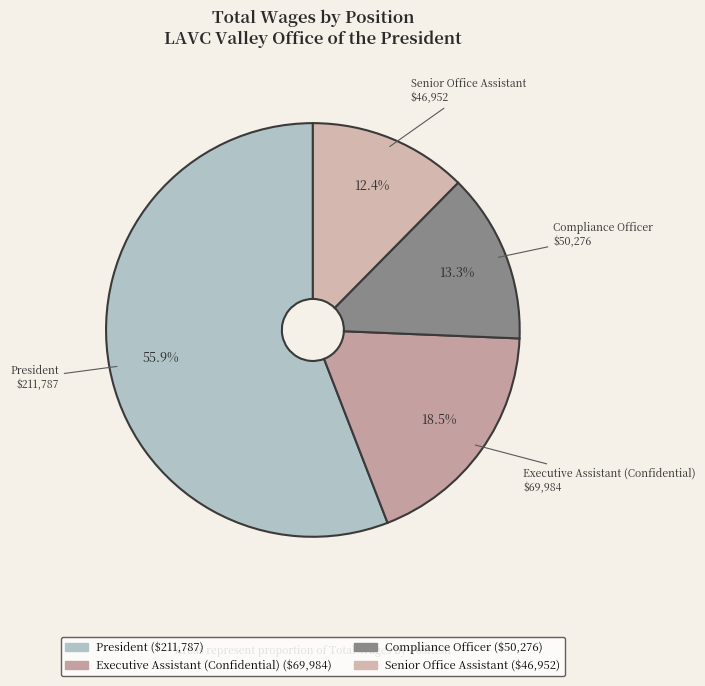

To the nearest percent, what percentage of the pie is President?

56%